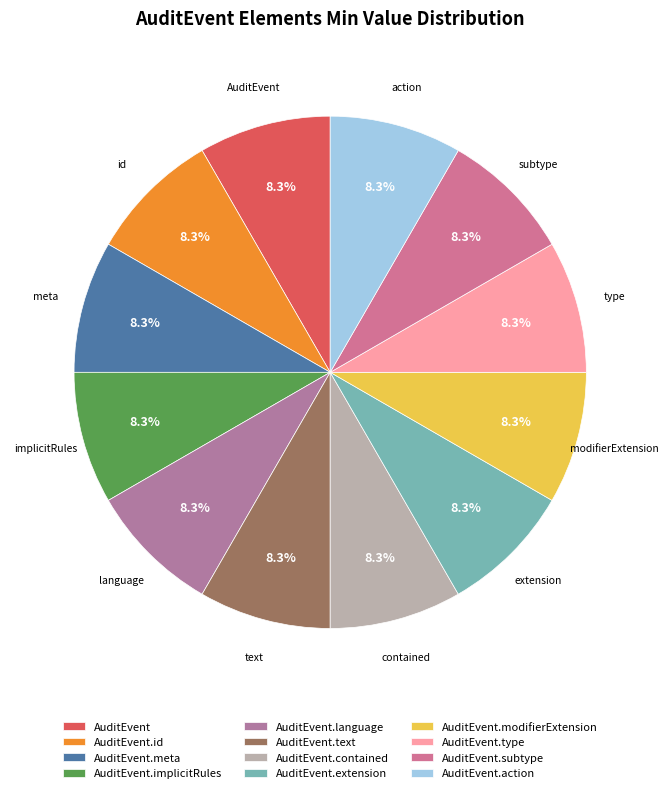

Combined, what portion of the pie is contained and type?

16.7%